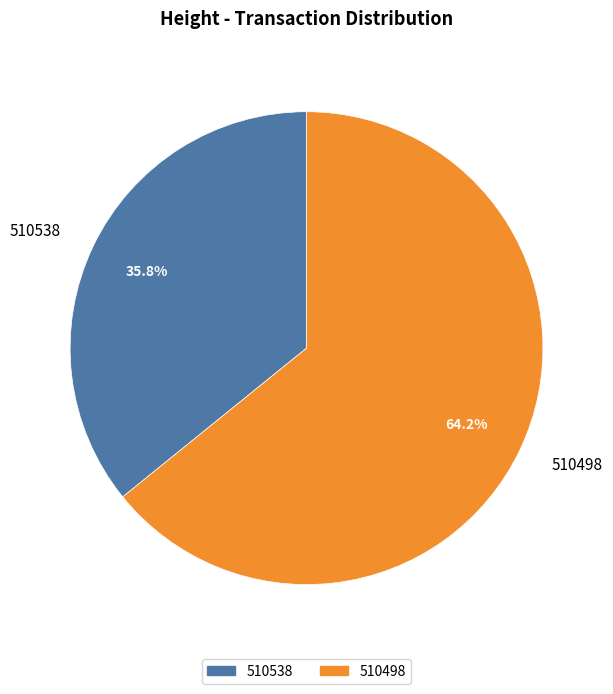

To the nearest percent, what is the difference between the 510498 and 510538 slice percentages?

28%